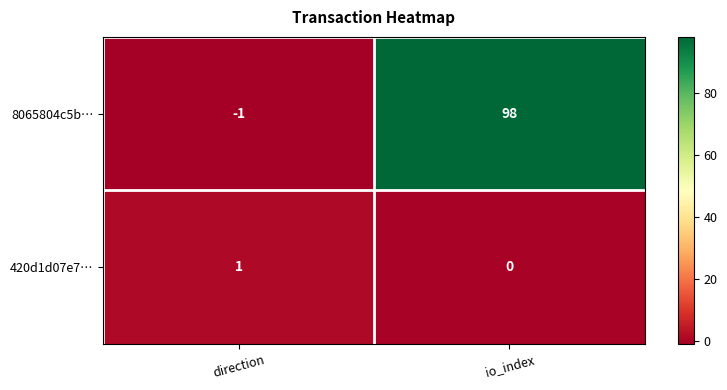

The 8065804c5b… series shows 98 at io_index. True or false?

True